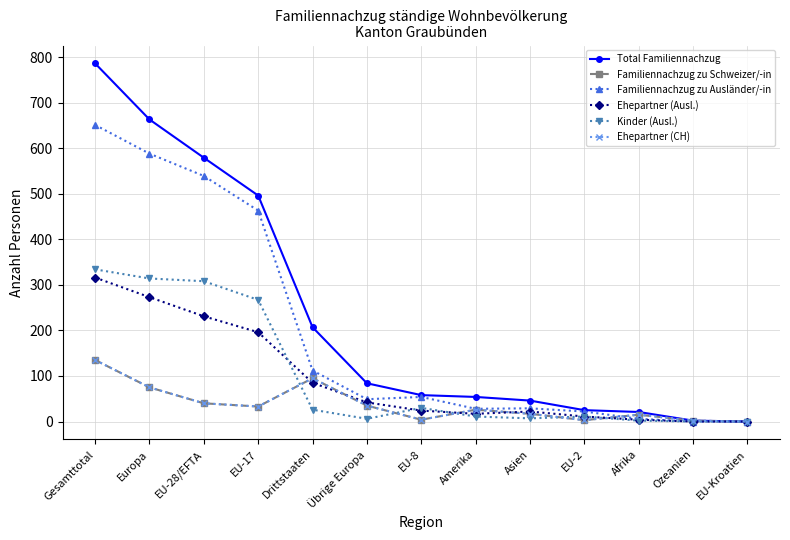

Which series has the widest spread of values?

Total Familiennachzug